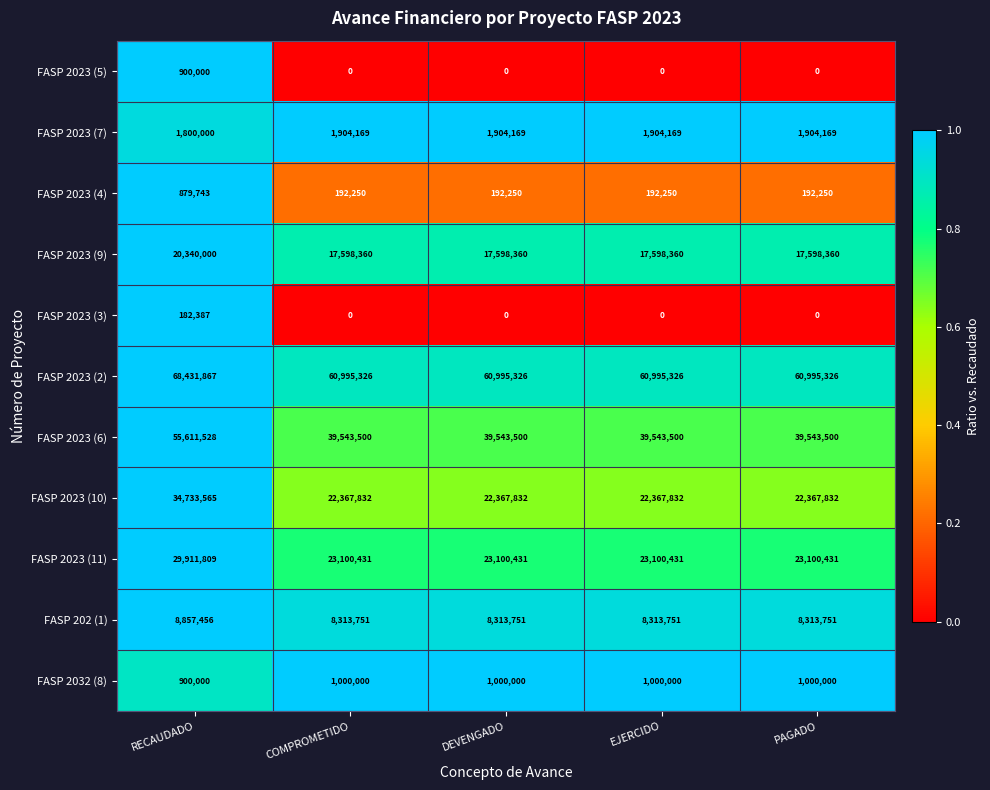

What is the difference between the maximum and minimum values in the FASP 2023 (10) series?

12365733